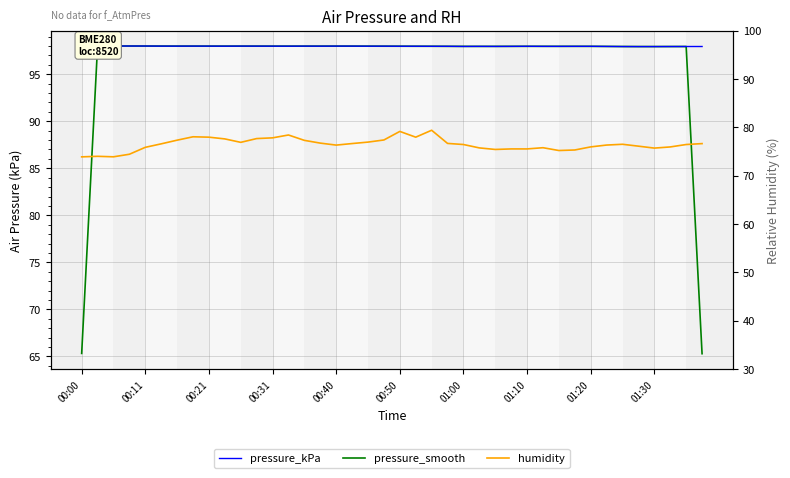

True or false: pressure_smooth has more than 2 interior local peaks.

True